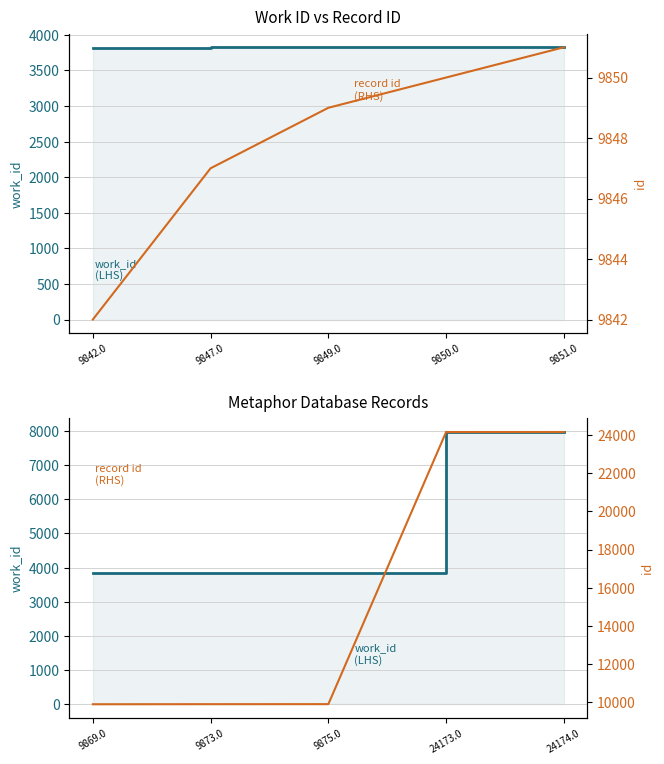

What is the sum of all work_id (LHS) values?

27446